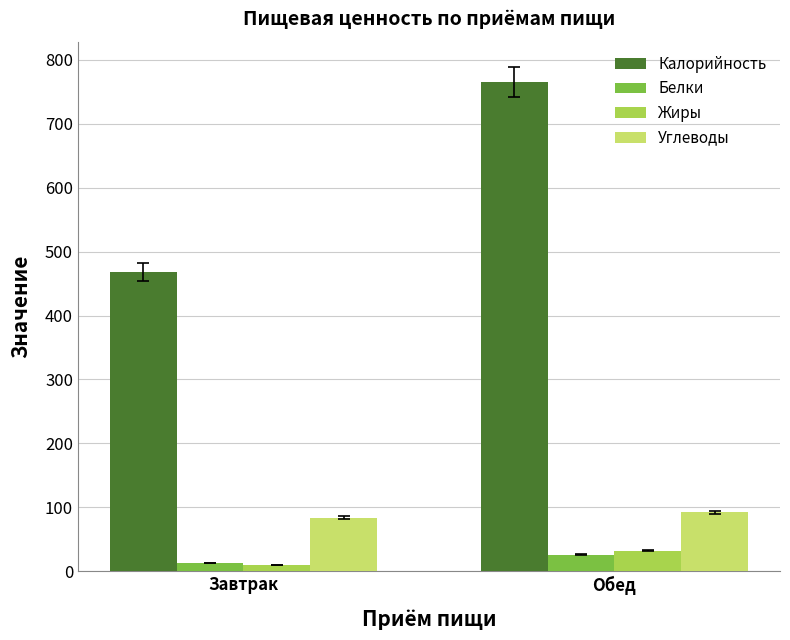

Count the number of data series in this chart.

4